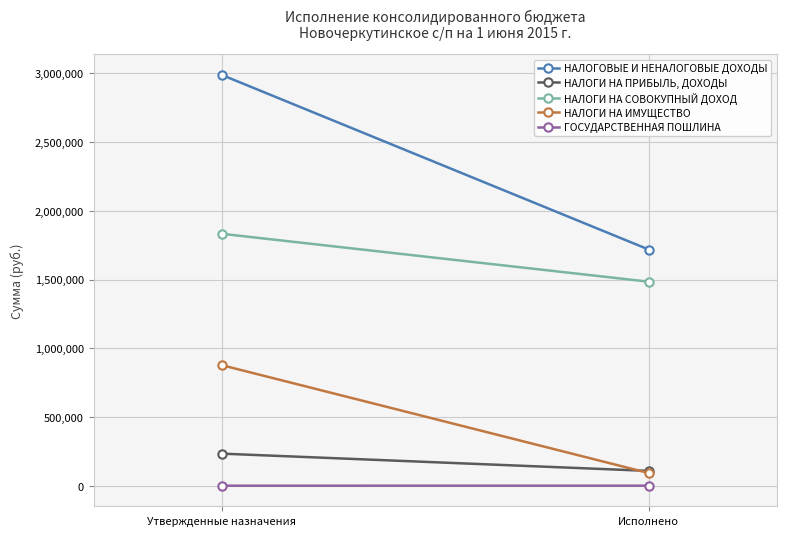

What is the label of the 2nd point from the right?

Утвержденные назначения